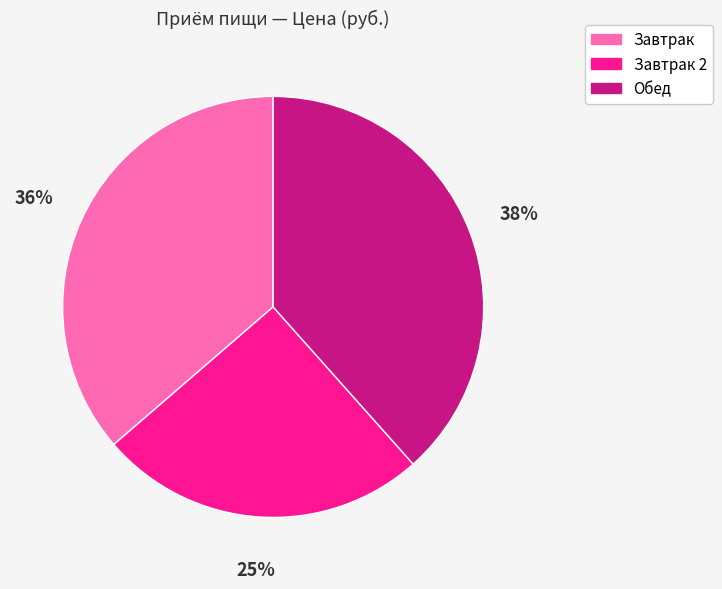

Between Обед and Завтрак 2, which is larger?

Обед